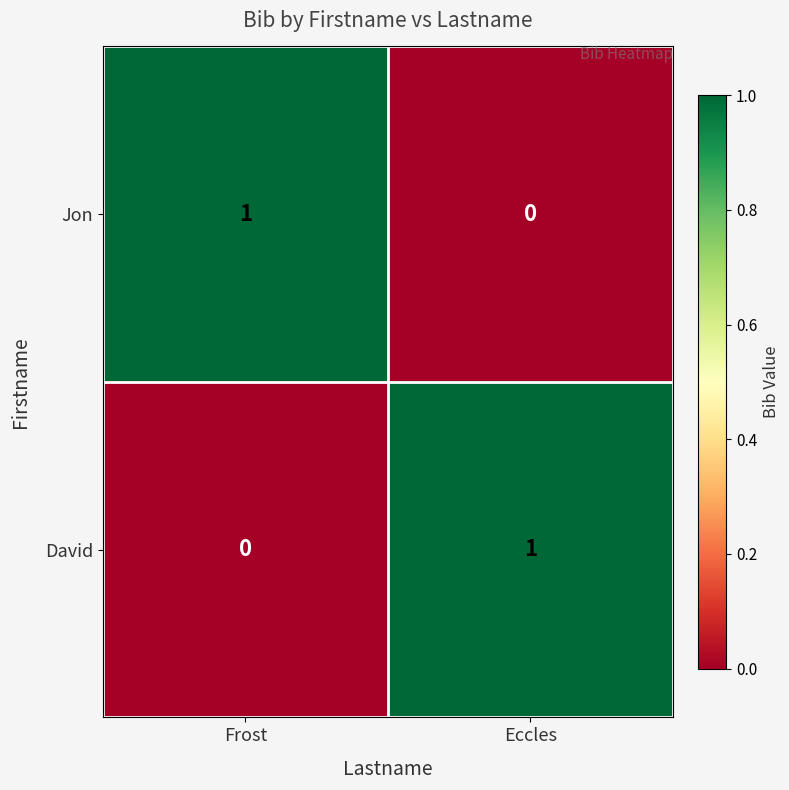

What is the spread (max minus min) of values at Eccles?

1